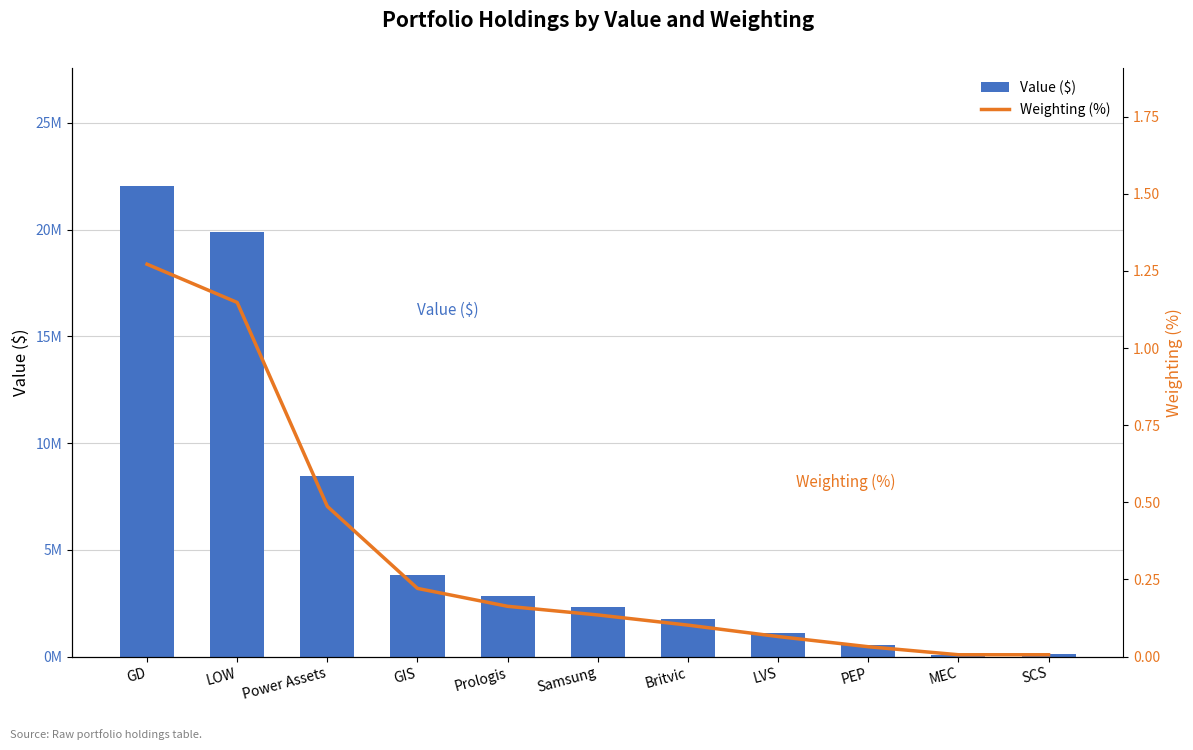

Which has a higher value, Power Assets or SCS?

Power Assets